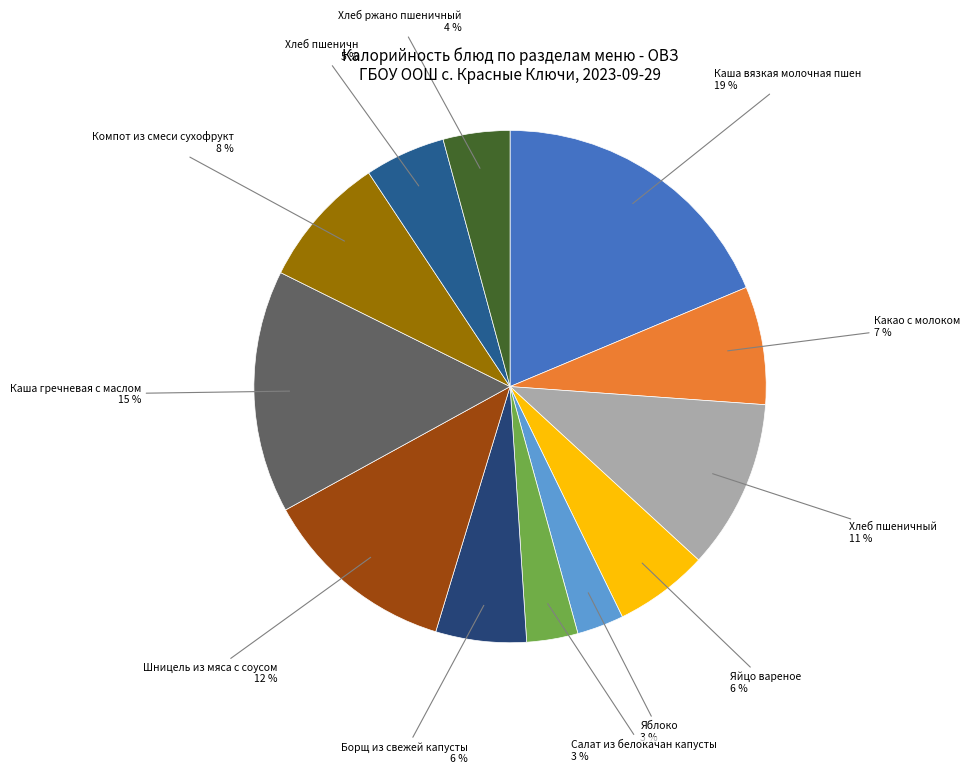

How many slices are in this pie chart?

12